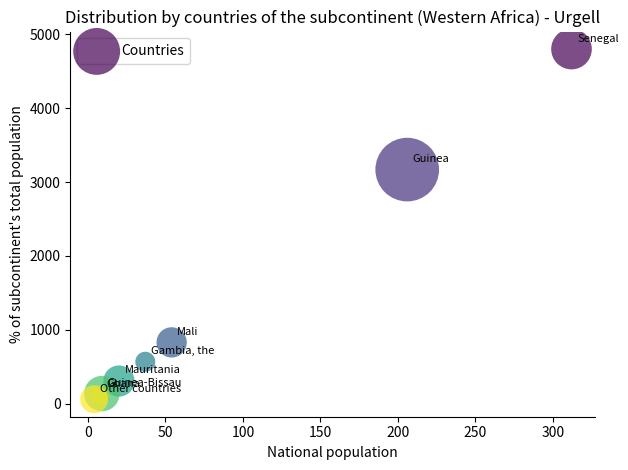

What Y value in the scatter plot is closest to 2431?

3169